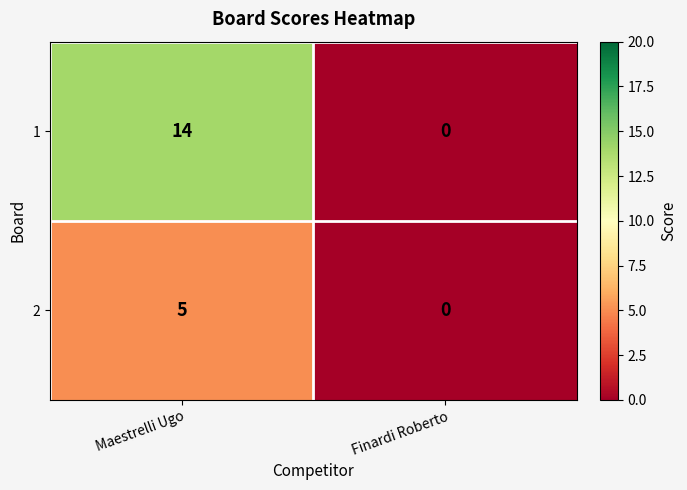

List the series in order of their peak value, lowest first.

2, 1